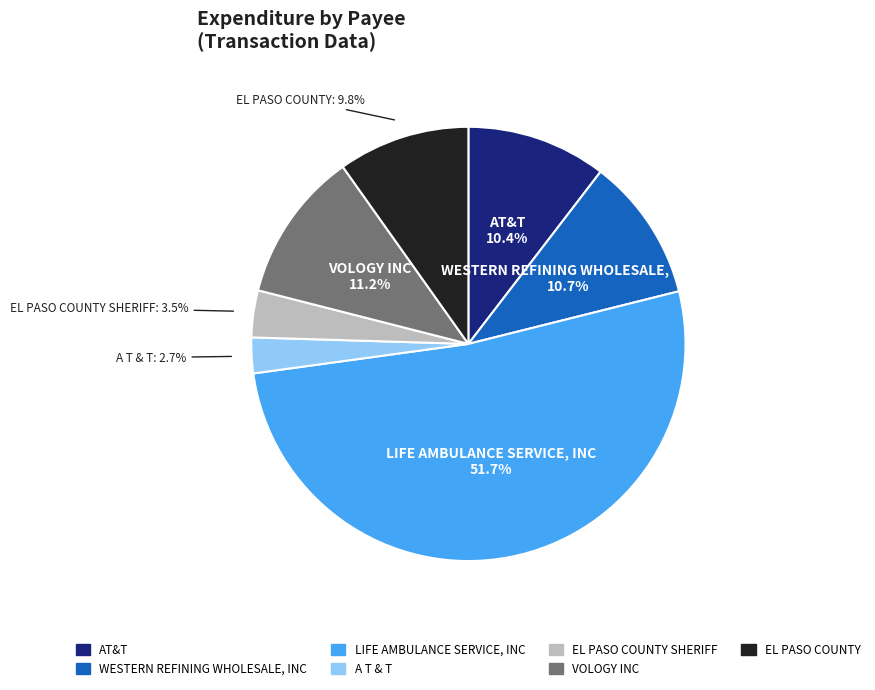

Does any single category account for the majority?

Yes